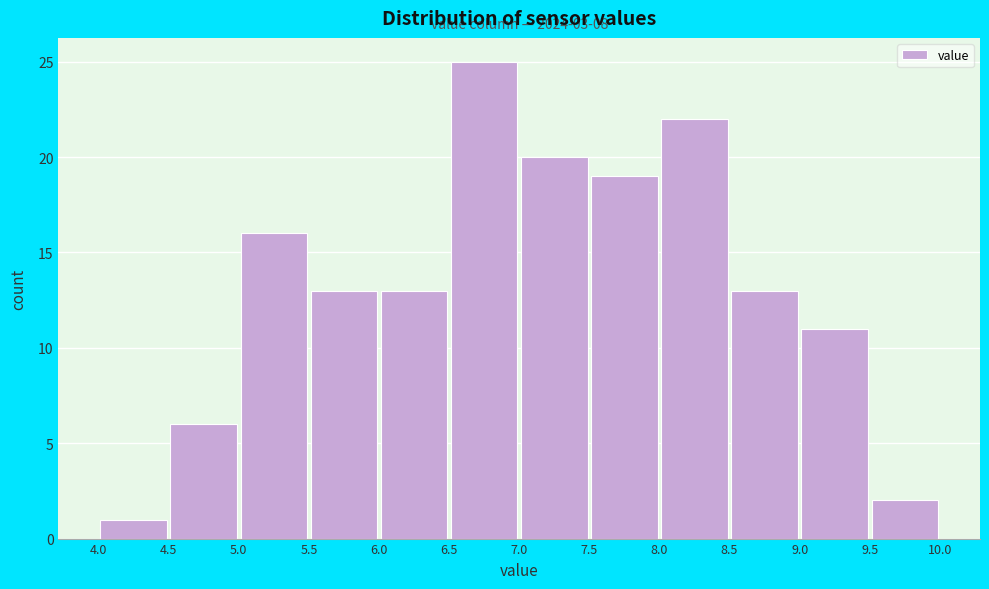

Over which range of the x-axis is the bar tallest?

6.5 to 7.0